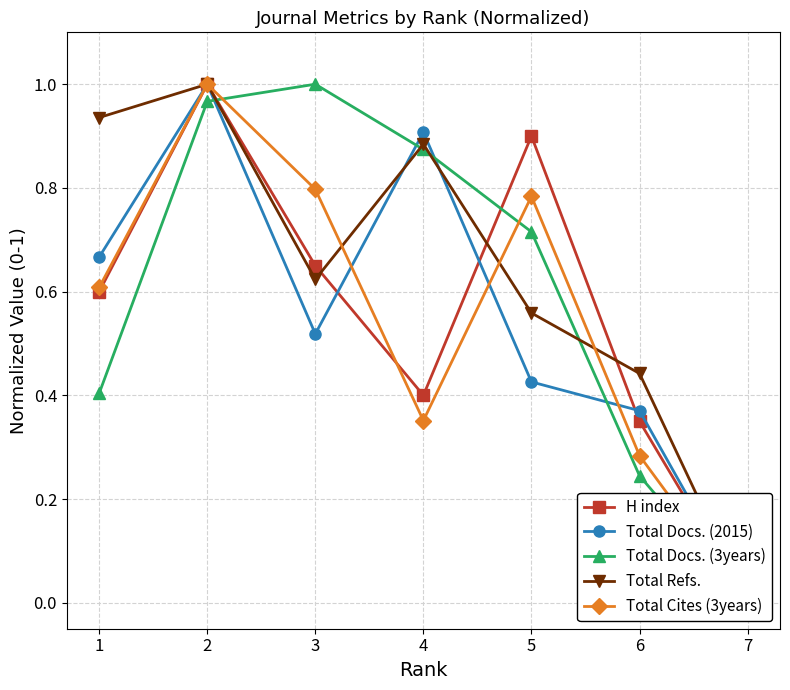

How many interior local valleys does the Total Refs. series have?

1